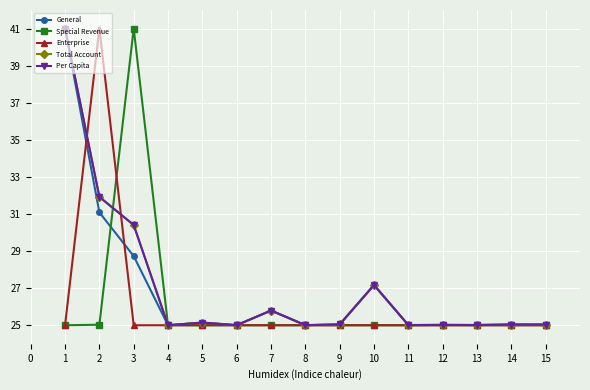

At which category does Enterprise reach its first local peak?

2